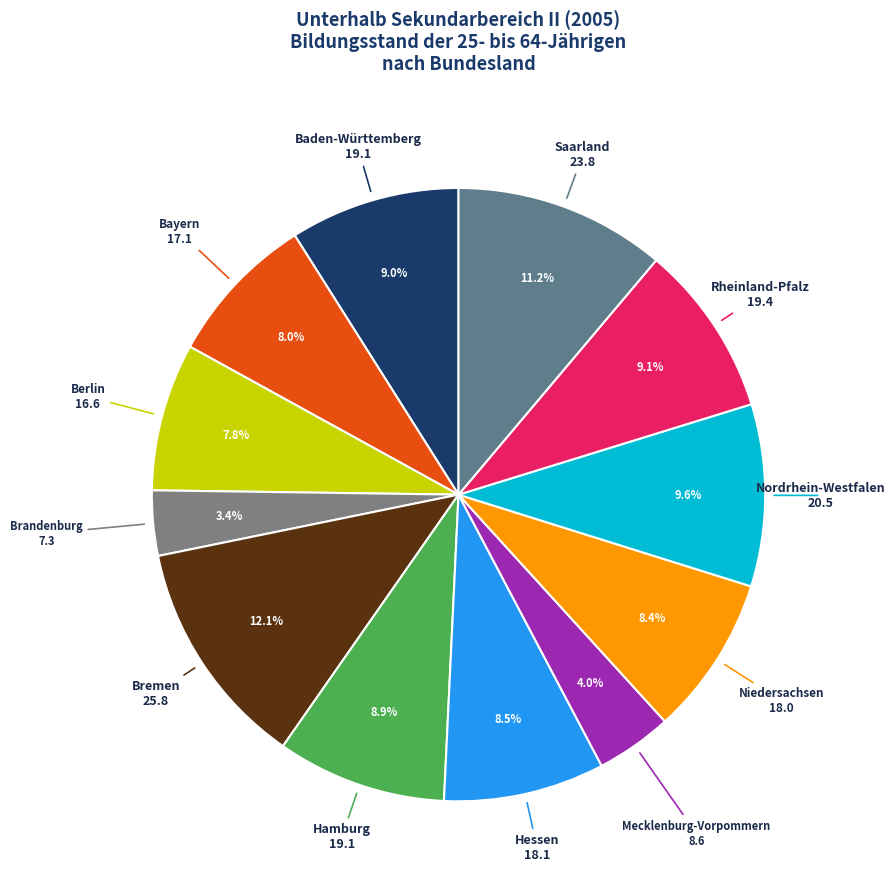

The Brandenburg slice represents 16% of the pie. True or false?

False